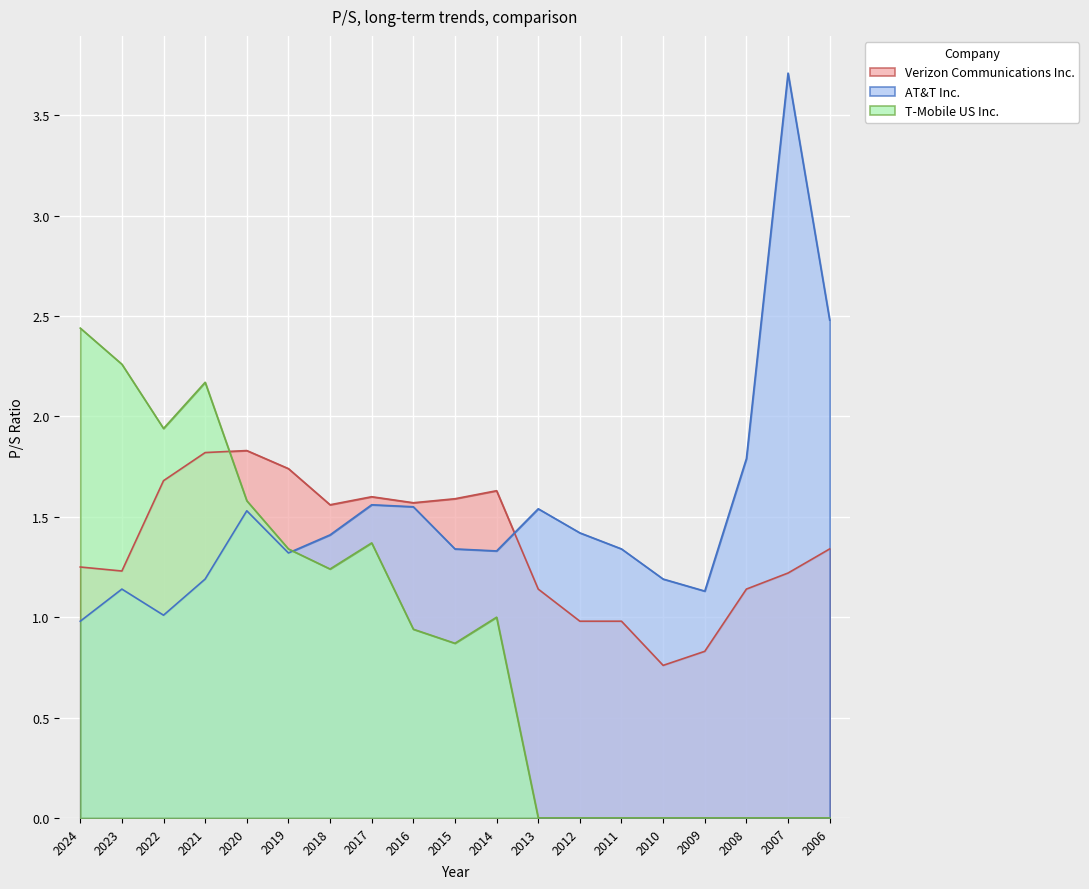

At how many categories does at least one series exceed 0?

19